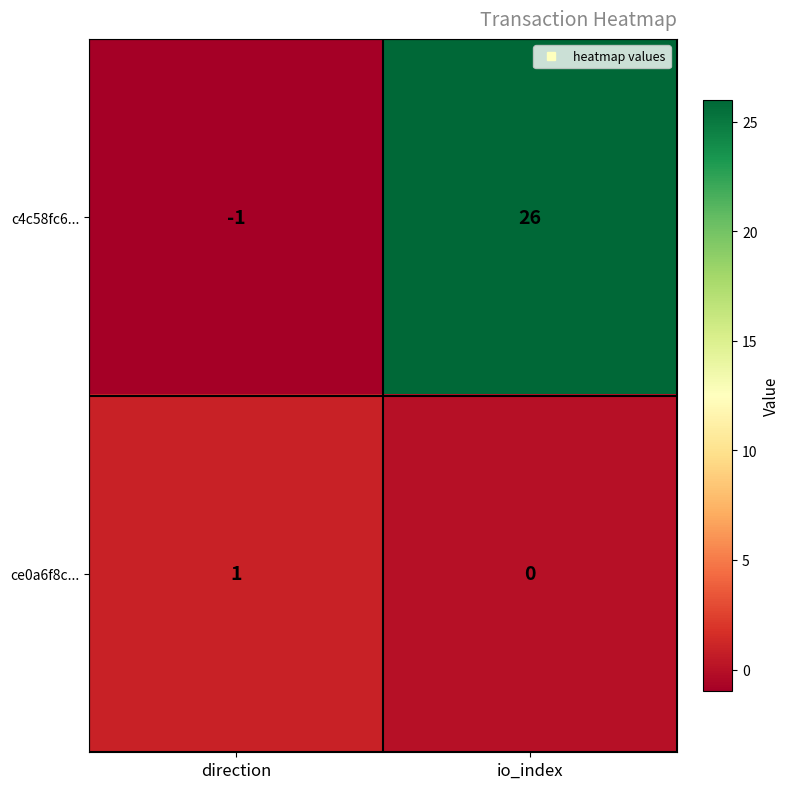

The c4c58fc6... series shows 7 at io_index. True or false?

False